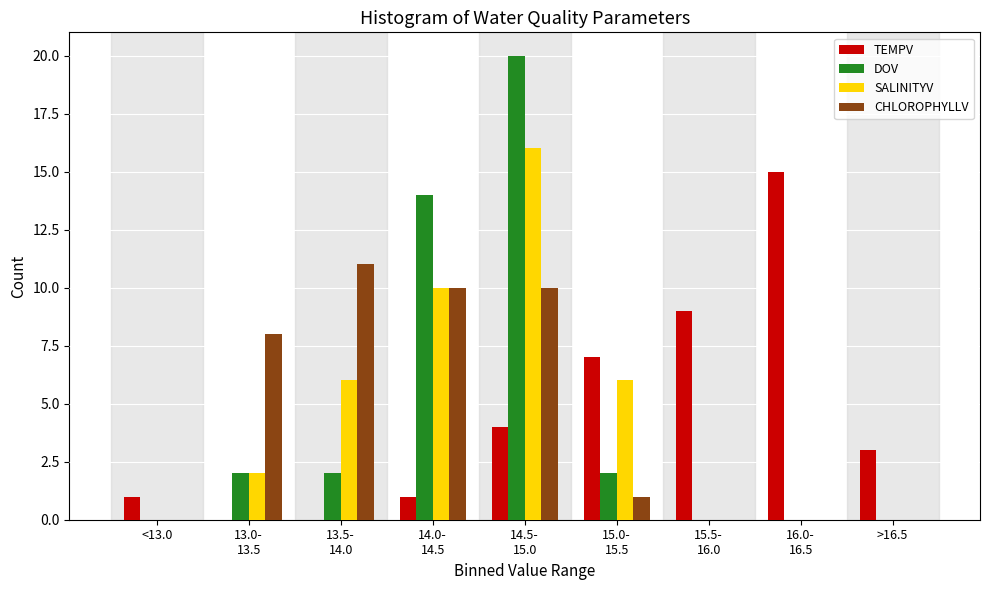

True or false: CHLOROPHYLLV has a value of 0 at <13.0.

True